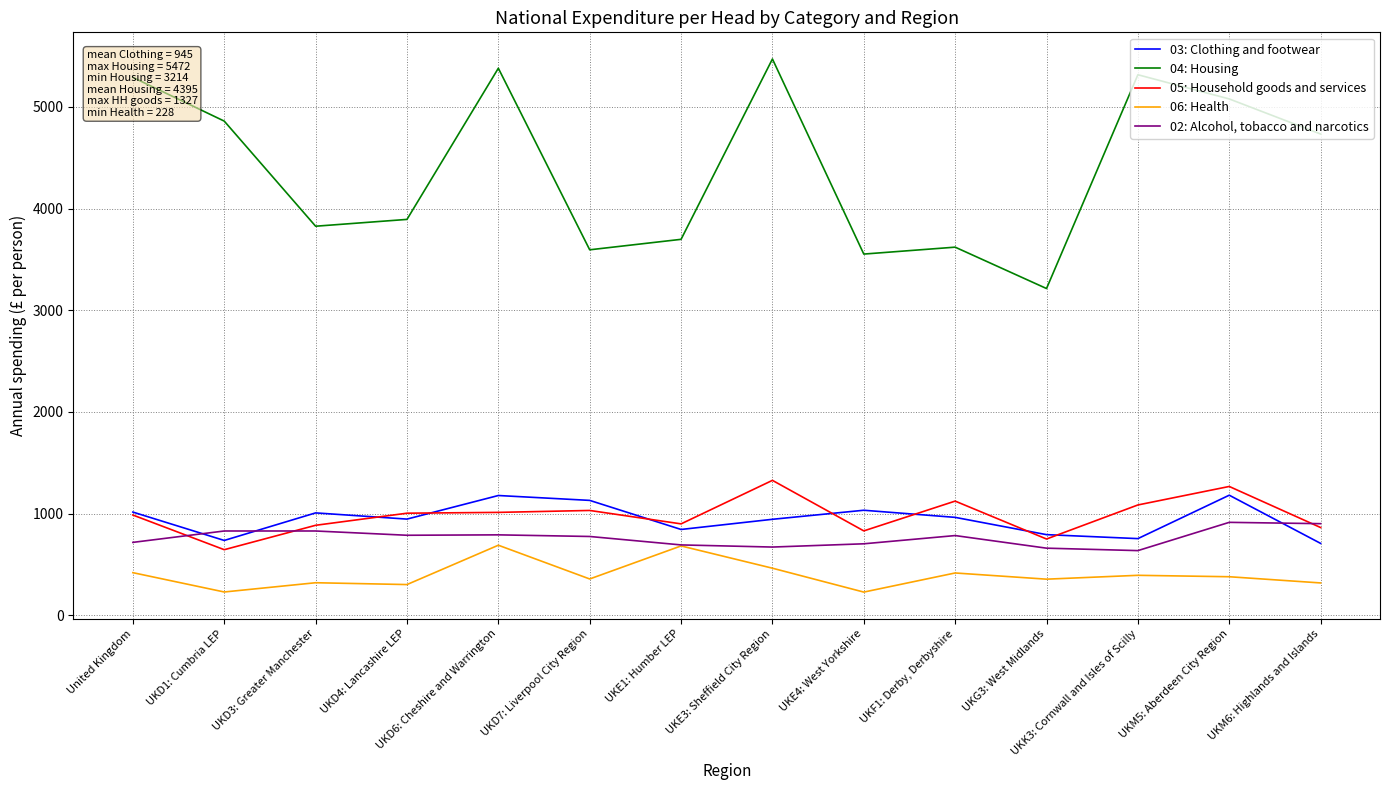

How many lines are shown in the chart?

5